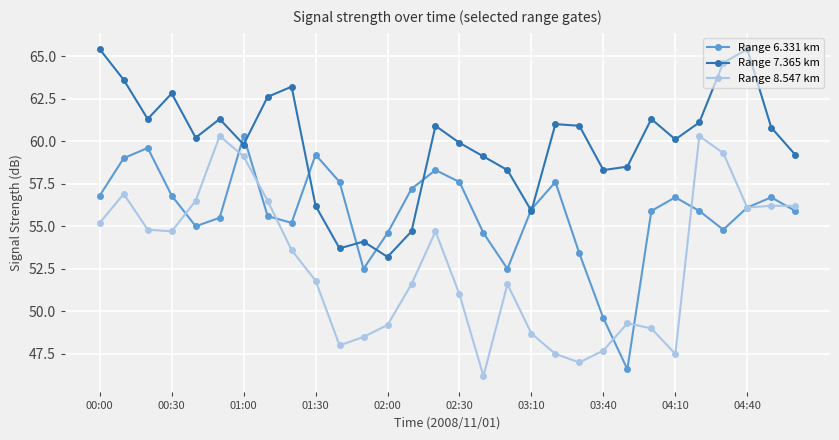

At how many categories does at least one series exceed 58?

25